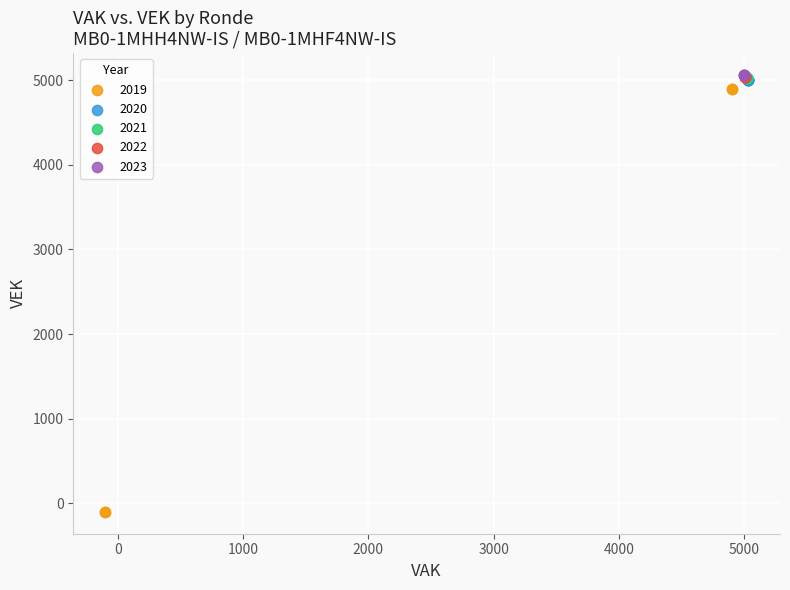

Which series contains the lowest Y value?

2019